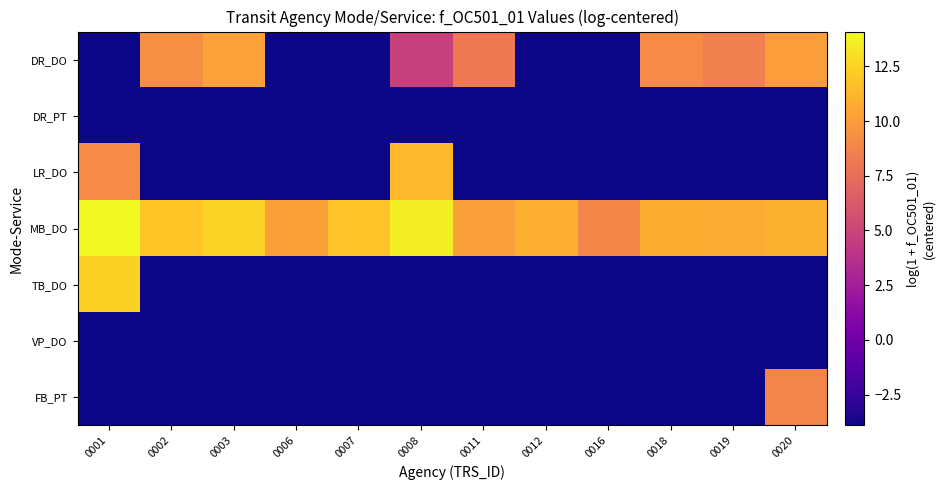

Reading right to left, what are all the values shown in this chart?

DR_DO: 0020=10.1	0019=8.5	0018=9.1	0016=-3.9	0012=-3.9	0011=8.2	0008=4.8	0007=-3.9	0006=-3.9	0003=10.2	0002=9.3	0001=-3.9
DR_PT: 0020=-3.9	0019=-3.9	0018=-3.9	0016=-3.9	0012=-3.9	0011=-3.9	0008=-3.9	0007=-3.9	0006=-3.9	0003=-3.9	0002=-3.9	0001=-3.9
LR_DO: 0020=-3.9	0019=-3.9	0018=-3.9	0016=-3.9	0012=-3.9	0011=-3.9	0008=11.4	0007=-3.9	0006=-3.9	0003=-3.9	0002=-3.9	0001=9.1
MB_DO: 0020=11.0	0019=10.8	0018=10.8	0016=8.9	0012=10.9	0011=10.1	0008=13.7	0007=11.8	0006=10.2	0003=12.5	0002=12.0	0001=14.1
TB_DO: 0020=-3.9	0019=-3.9	0018=-3.9	0016=-3.9	0012=-3.9	0011=-3.9	0008=-3.9	0007=-3.9	0006=-3.9	0003=-3.9	0002=-3.9	0001=12.4
VP_DO: 0020=-3.9	0019=-3.9	0018=-3.9	0016=-3.9	0012=-3.9	0011=-3.9	0008=-3.9	0007=-3.9	0006=-3.9	0003=-3.9	0002=-3.9	0001=-3.9
FB_PT: 0020=8.8	0019=-3.9	0018=-3.9	0016=-3.9	0012=-3.9	0011=-3.9	0008=-3.9	0007=-3.9	0006=-3.9	0003=-3.9	0002=-3.9	0001=-3.9